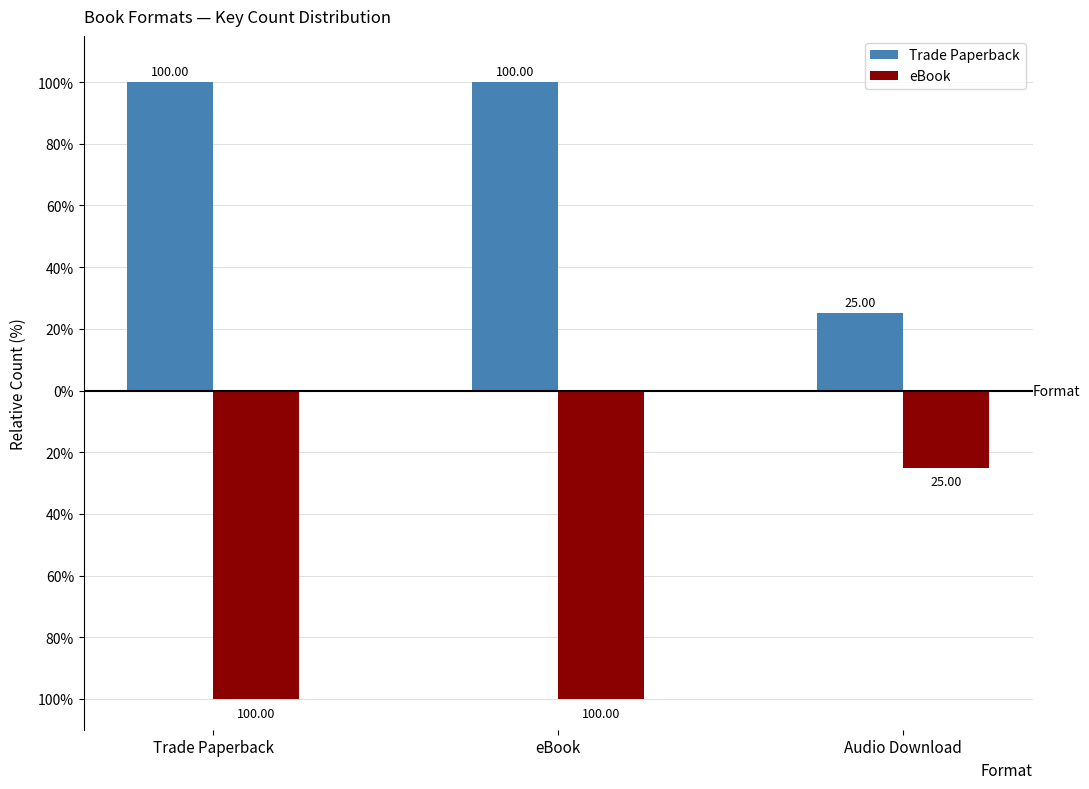

Where is Trade Paperback nearest to the value 62?

Audio Download